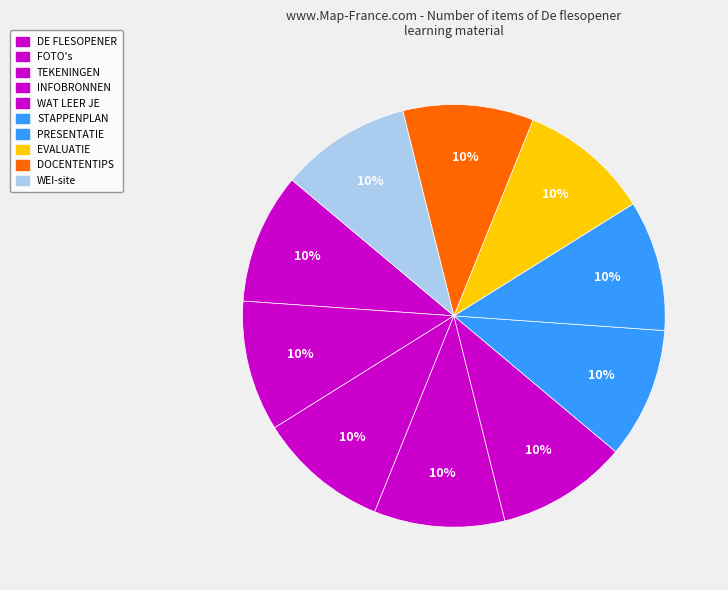

How many segments does this pie chart have?

10